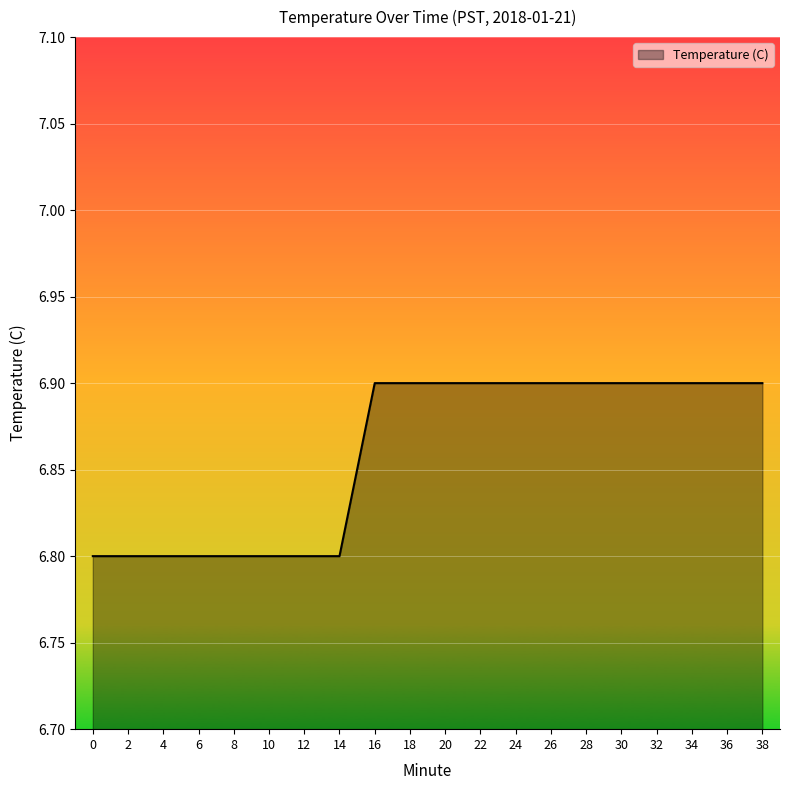

What is the maximum value shown in the chart?

6.9